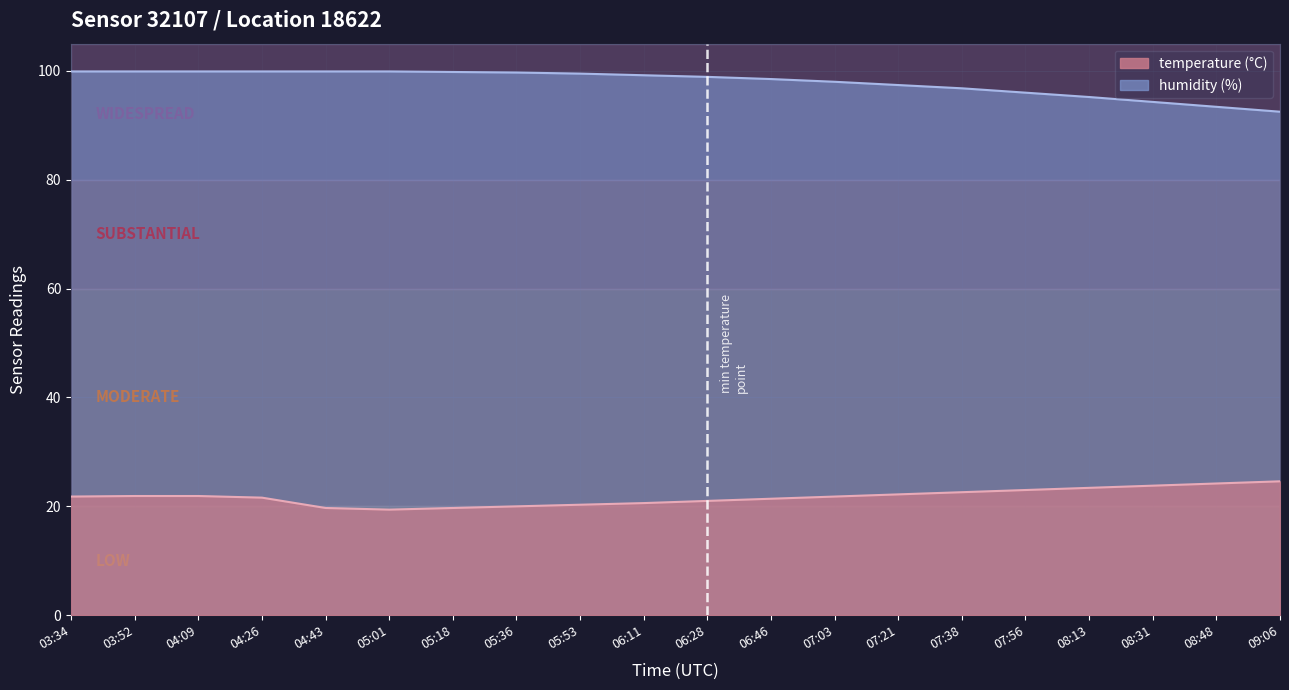

Reading left to right, list all the values displayed in this chart.

temperature: 21.8	21.9	21.9	21.6	19.7	19.4	19.7	20.0	20.3	20.6	21.0	21.4	21.8	22.2	22.6	23.0	23.4	23.8	24.2	24.6
humidity: 99.9	99.9	99.9	99.9	99.9	99.9	99.8	99.7	99.5	99.2	98.9	98.5	98.0	97.4	96.8	96.0	95.2	94.3	93.4	92.5